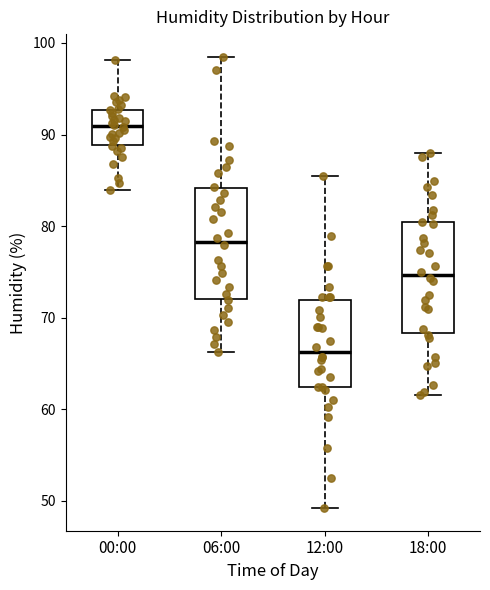

Reading left to right, transcribe this box plot: for each box, give where its median line is, the range the box spans, and where its two whiskers end, as read against the y-axis. The values are not printed on the chart, so give them approximately, as read against the axis.

00:00: median 91, box 89 to 93, whiskers 84 to 98
06:00: median 78, box 72 to 84, whiskers 66 to 99
12:00: median 66, box 62 to 72, whiskers 49 to 86
18:00: median 75, box 68 to 80, whiskers 62 to 88